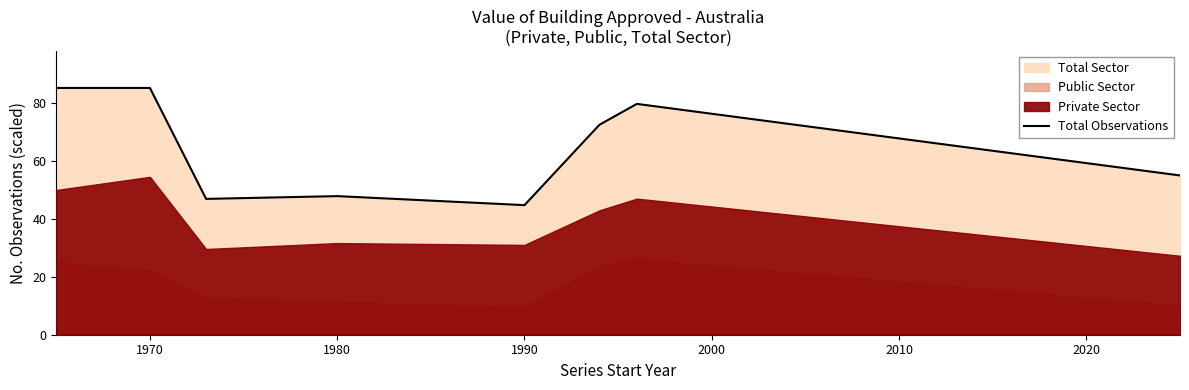

What is the difference between the second highest and second lowest values?

38.3